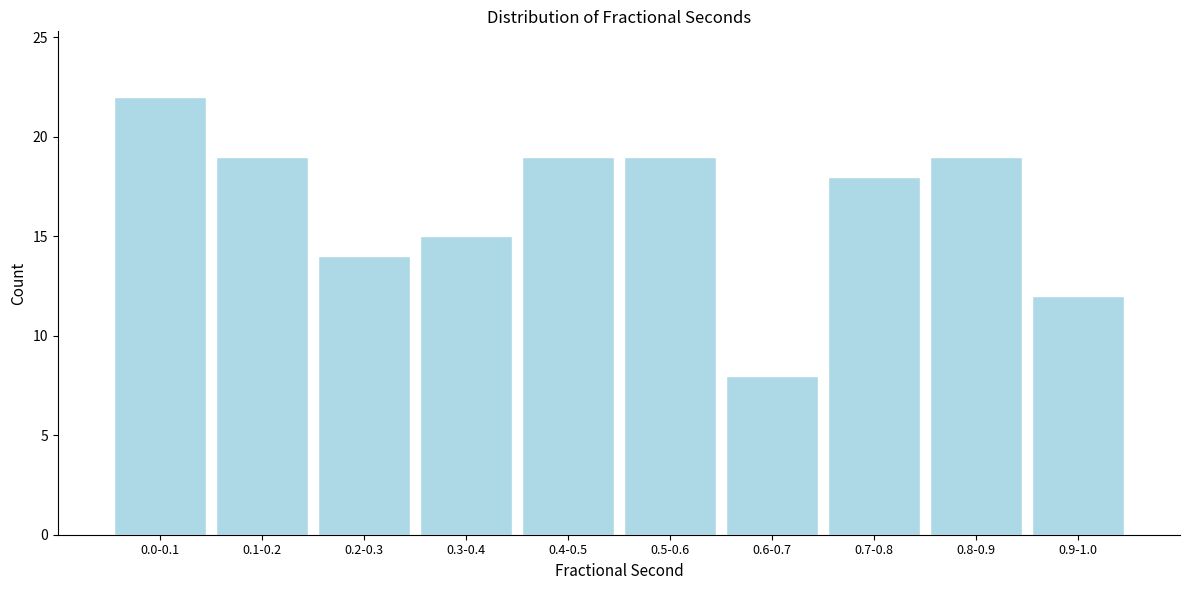

Reading left to right, what are all the values shown in this chart?

22	19	14	15	19	19	8	18	19	12